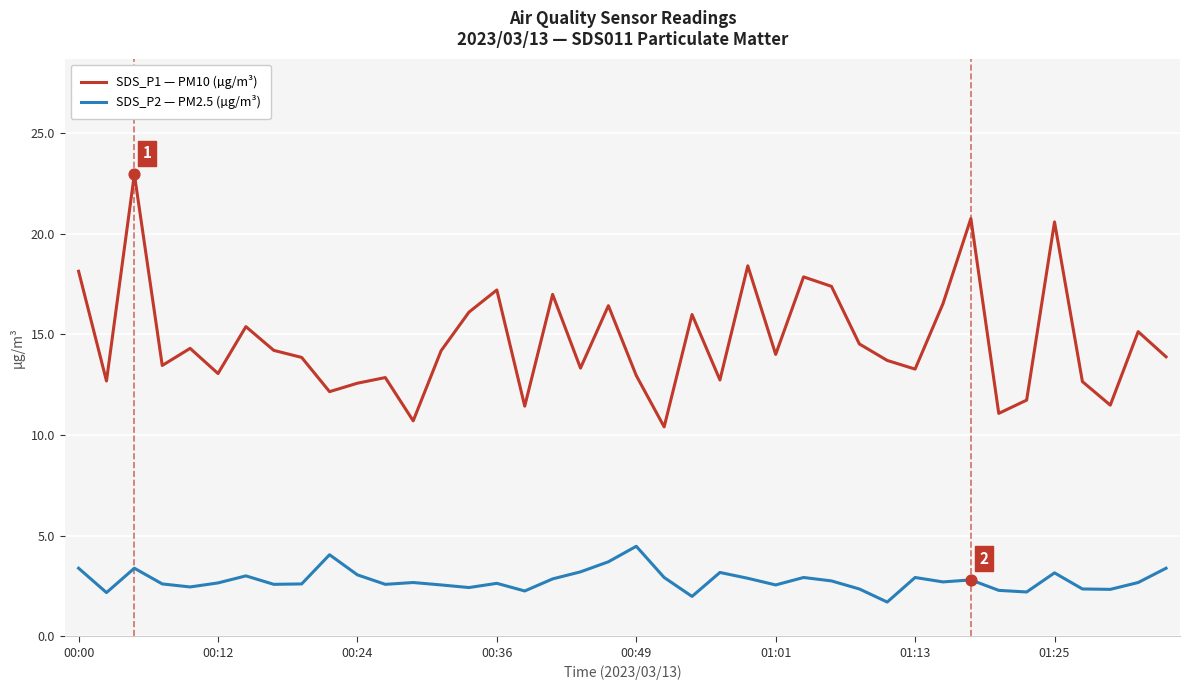

What are all the series names shown in the legend?

SDS_P1 — PM10 (µg/m³), SDS_P2 — PM2.5 (µg/m³)